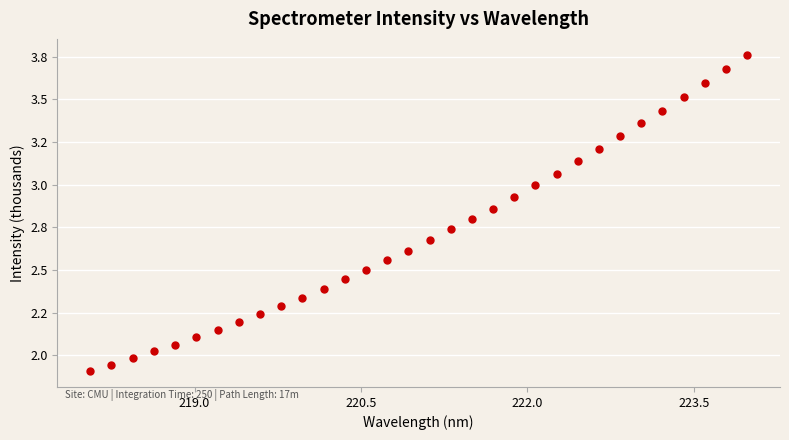

Does the chart have visible grid lines?

Yes